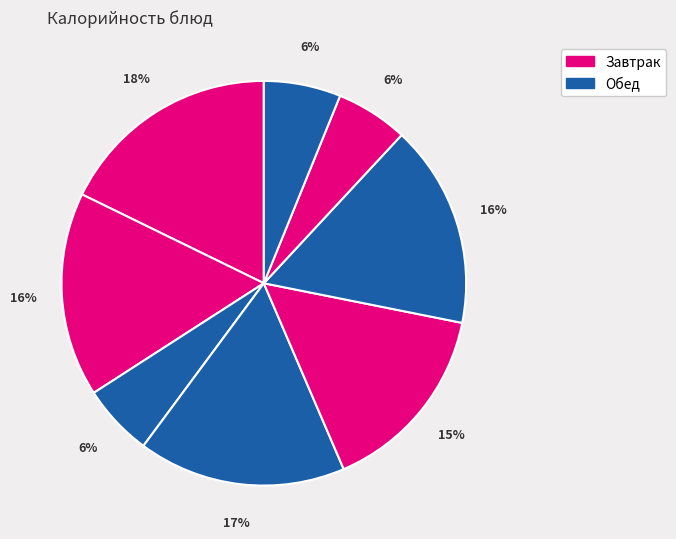

How many segments does this pie chart have?

8